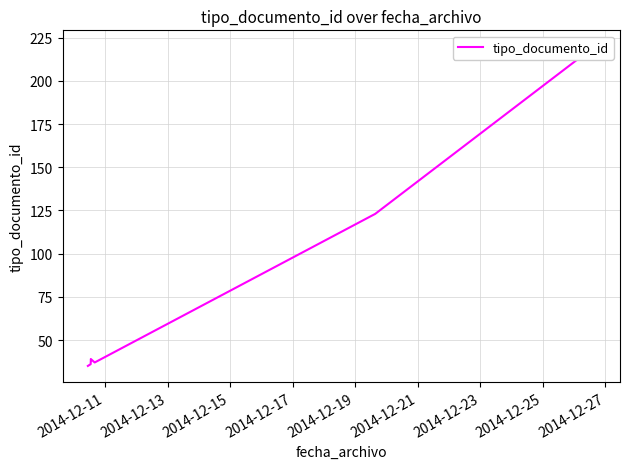

What is the value of the 4th point from the left?

39